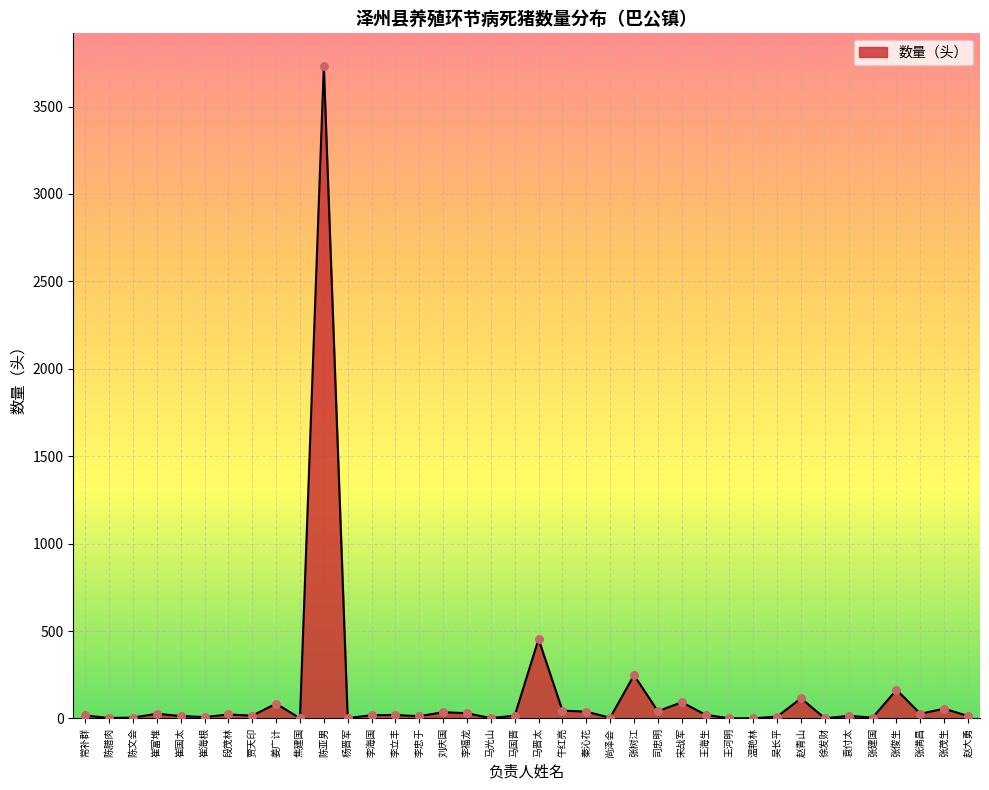

What is the change in value from 焦建国 to 李海国?

+18